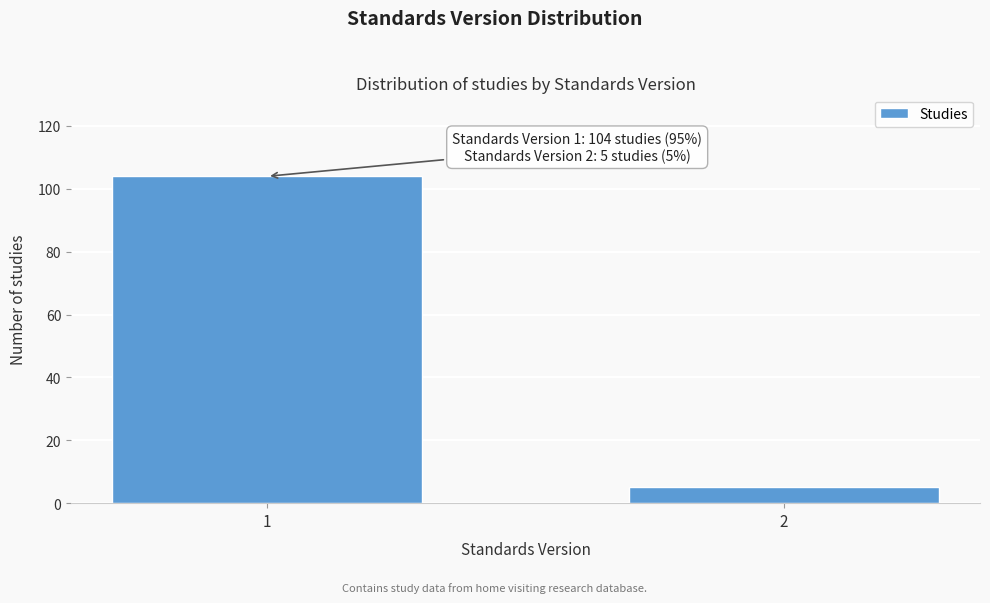

Reading left to right, list all the values displayed in this chart.

1=104	2=5